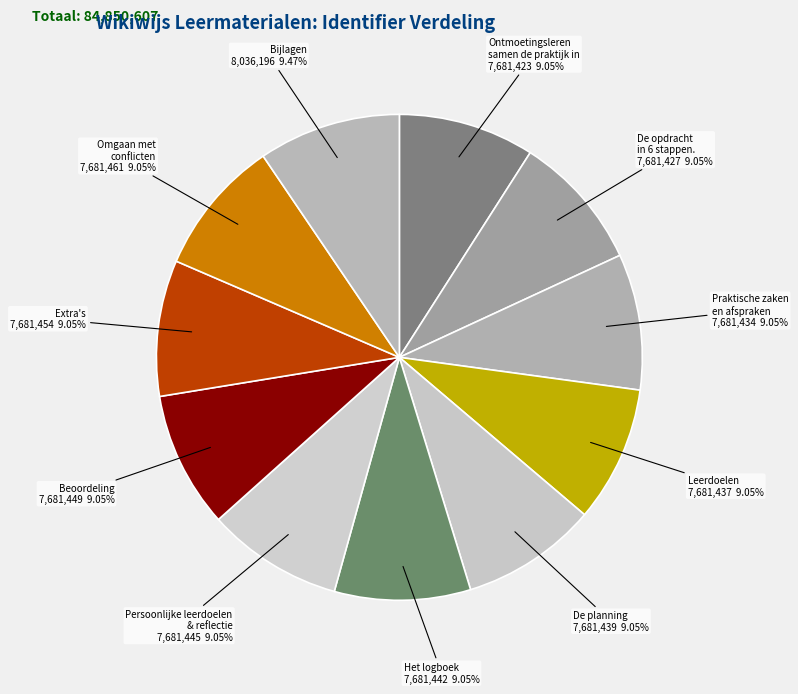

What is the ratio of the value at Beoordeling to the value at Het logboek?

1.0